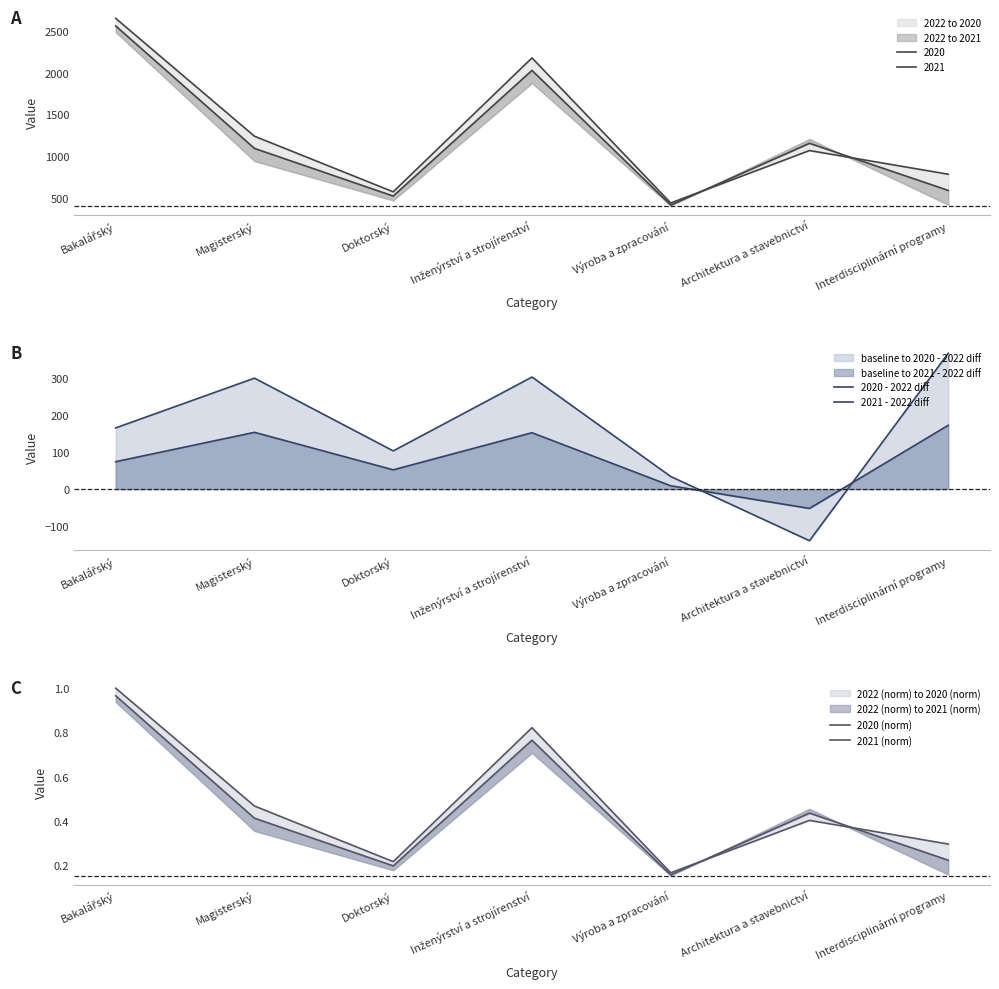

What is the label of the 5th point from the left?

Výroba a zpracování